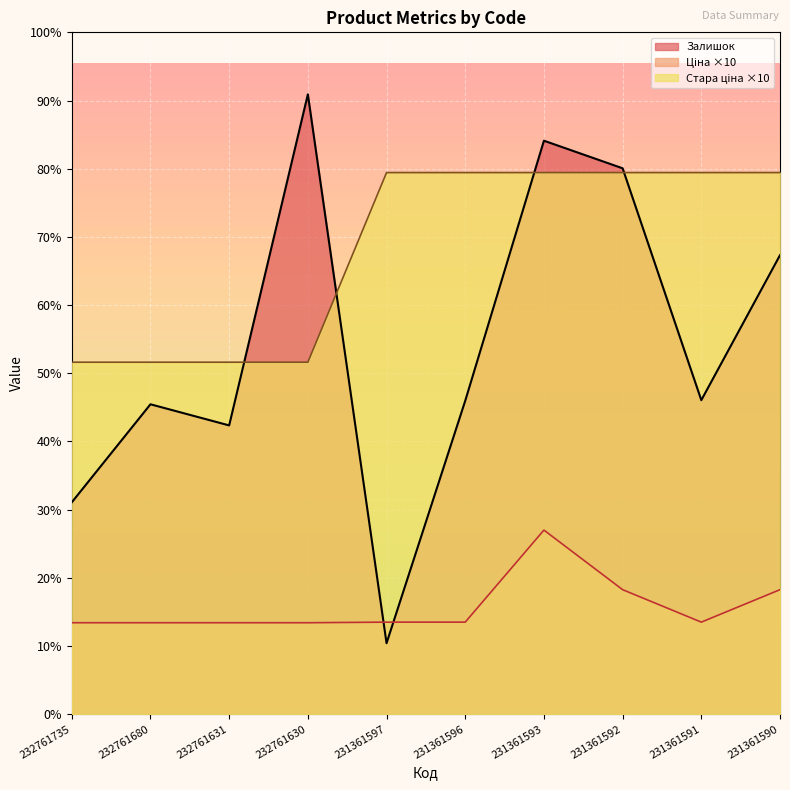

List the series in order of their peak value, highest first.

Залишок, Стара ціна, Ціна